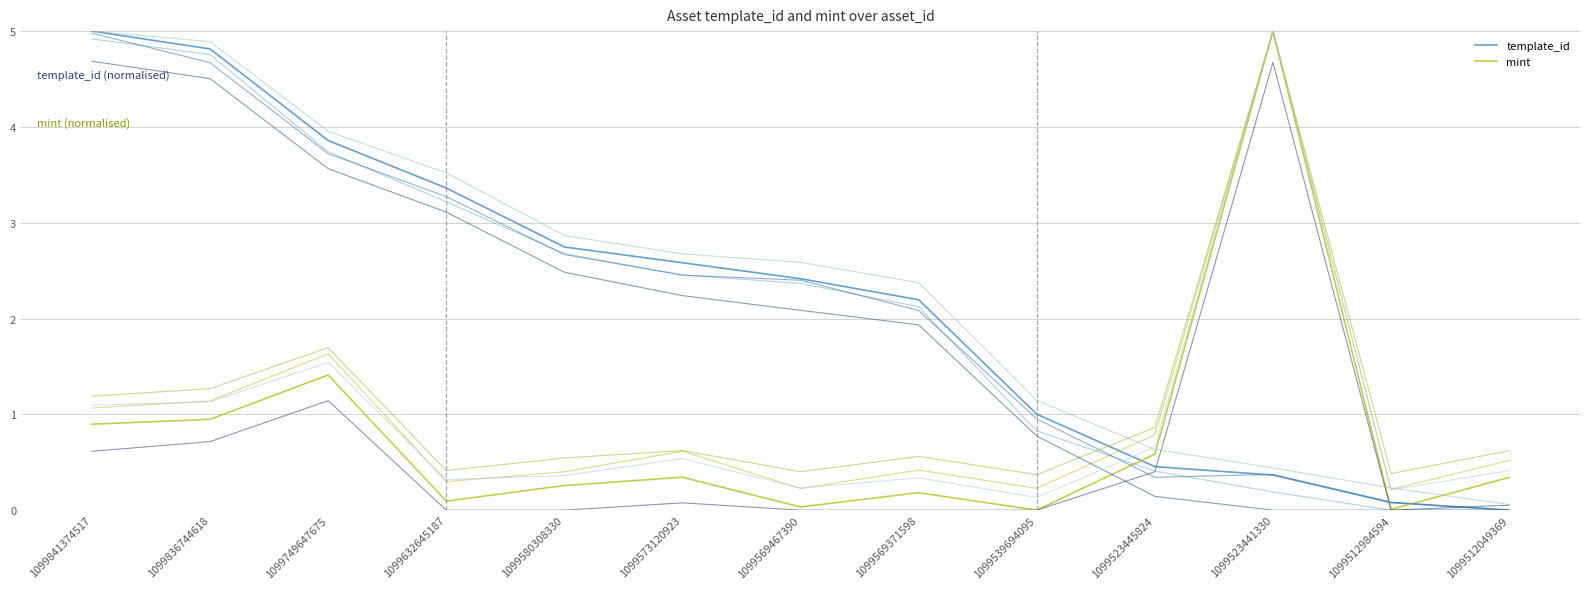

What is the average value of the mint series?

0.8